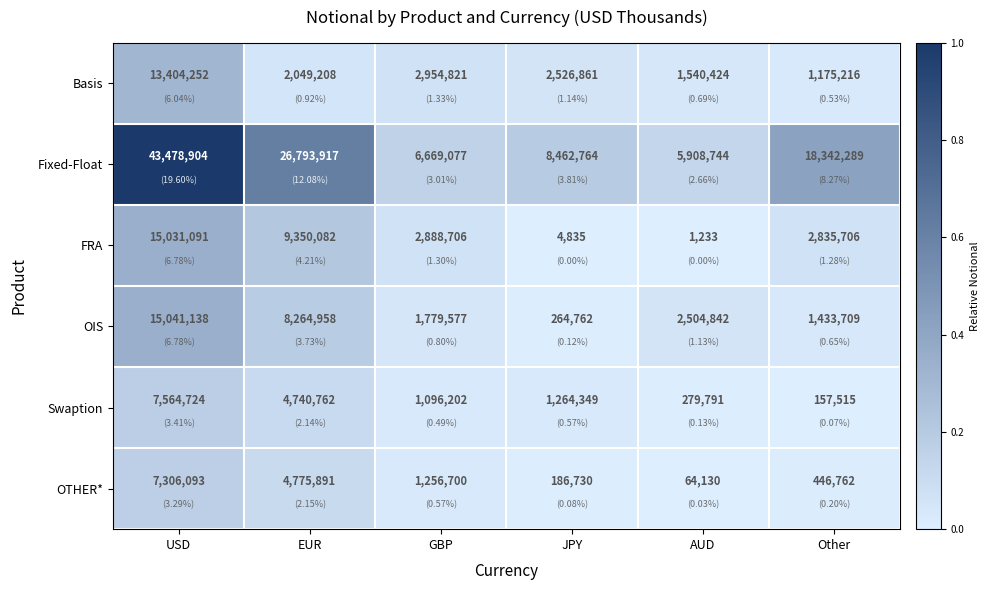

Which series changed the most between EUR and Other?

Fixed-Float